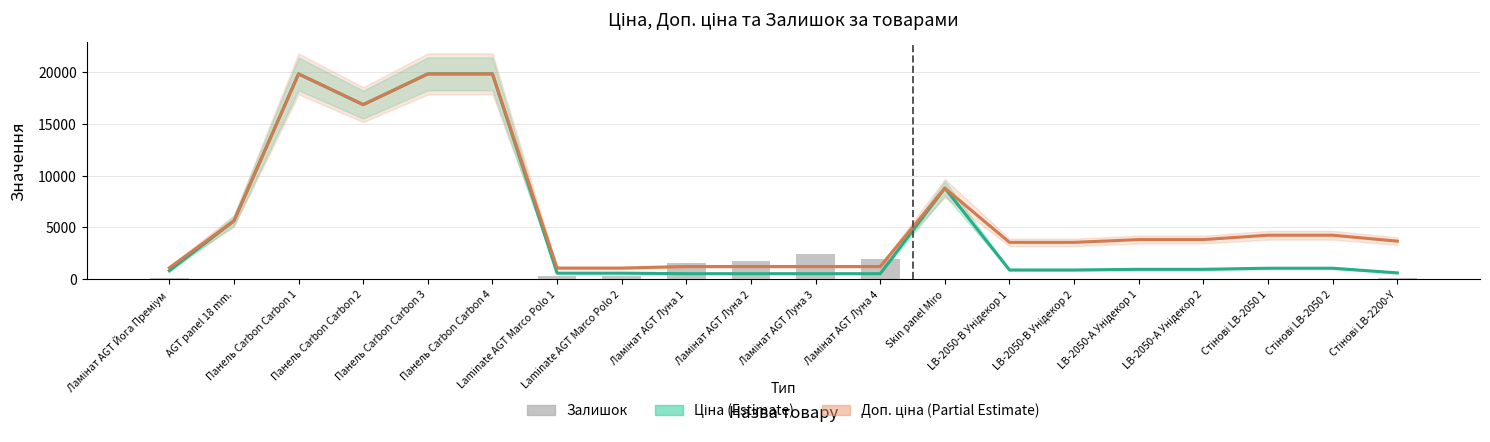

Reading right to left, what are all the values shown in this chart?

Ціна: 612.9	1062.6	1062.6	957.1	957.1	889.9	889.9	8797.6	535.4	535.4	535.4	535.4	586.0	586.0	19831.1	19831.1	16863.2	19831.1	5636.0	813.0
Доп. ціна: 3677.2	4250.5	4250.5	3828.4	3828.4	3559.7	3559.7	8797.6	1227.2	1227.2	1227.2	1227.2	1074.5	1074.5	19831.1	19831.1	16863.2	19831.1	5636.0	1101.8
Залишок: 86.0	64.0	54.0	12.0	8.0	26.0	7.0	11.0	1986.0	2453.0	1756.0	1591.0	359.0	333.0	3.0	1.0	4.0	5.0	1.0	125.0